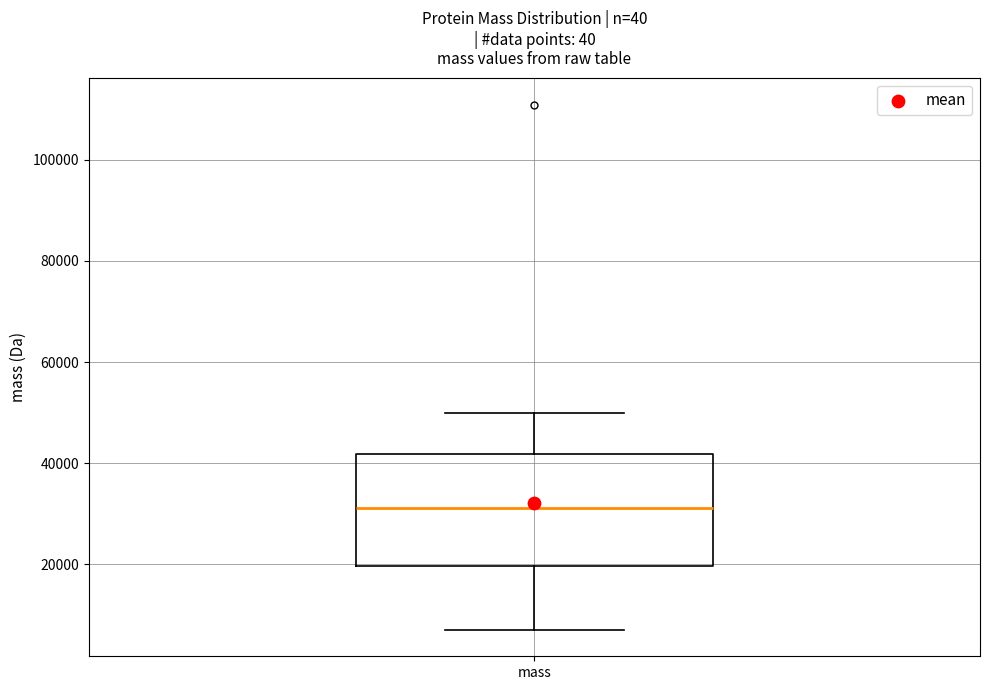

Read this box plot against the y-axis: the position of the median line, the range covered by the box, and the ends of both whiskers. The values are not printed on the chart, so give them approximately, as read against the axis.

median 32000, box 20000 to 42000, whiskers 8000 to 50000